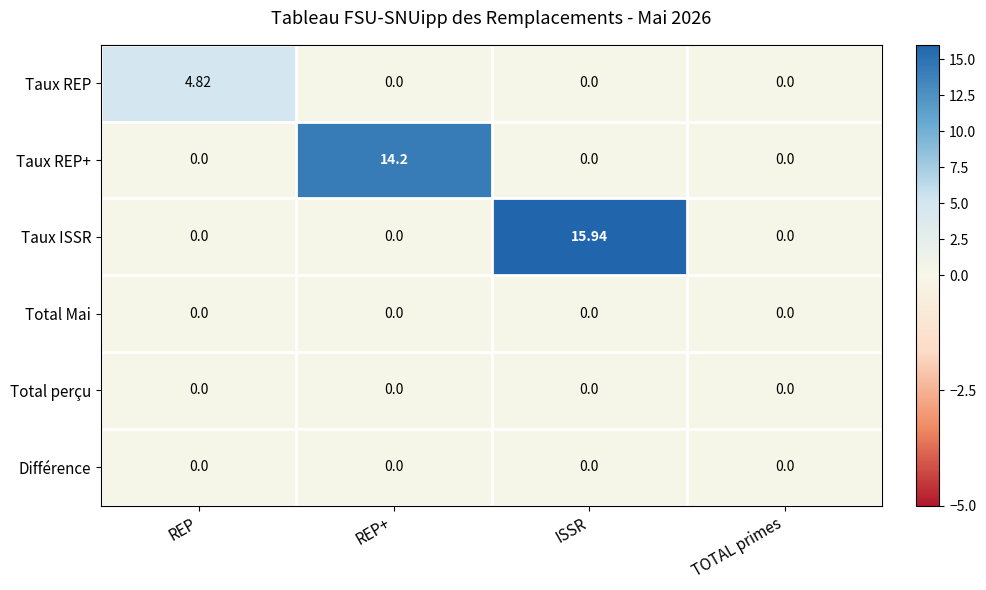

Which series has the largest total across all categories?

Taux ISSR